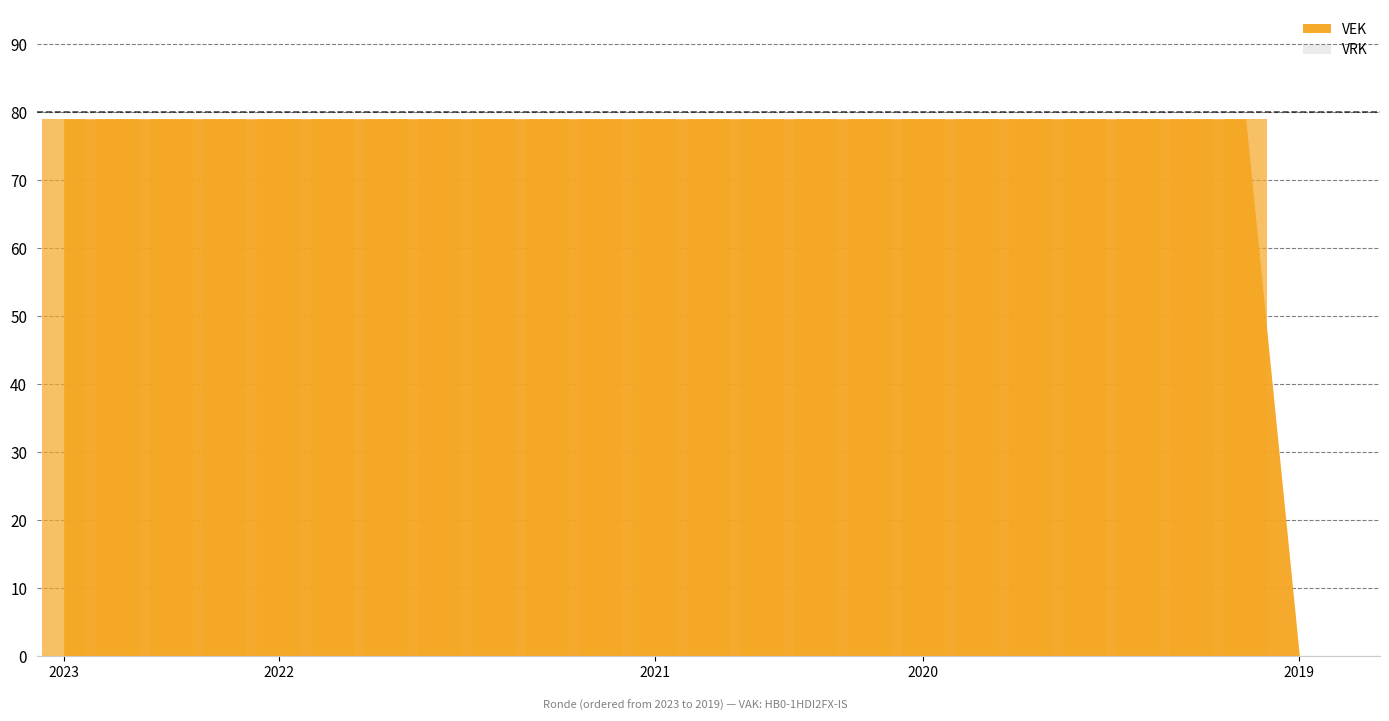

How many categories are shown in the chart?

25